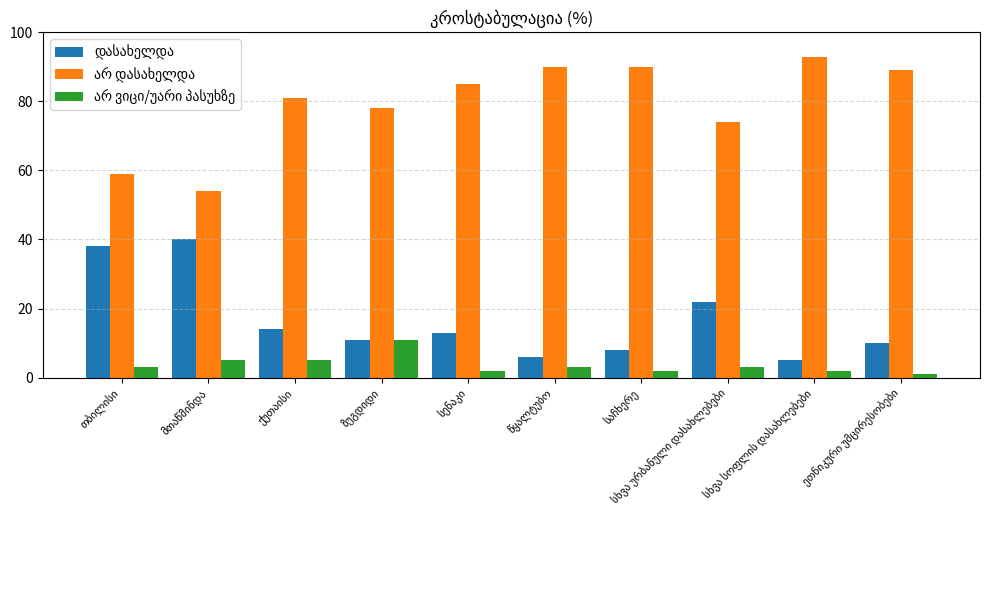

What is the maximum value shown in the chart?

93